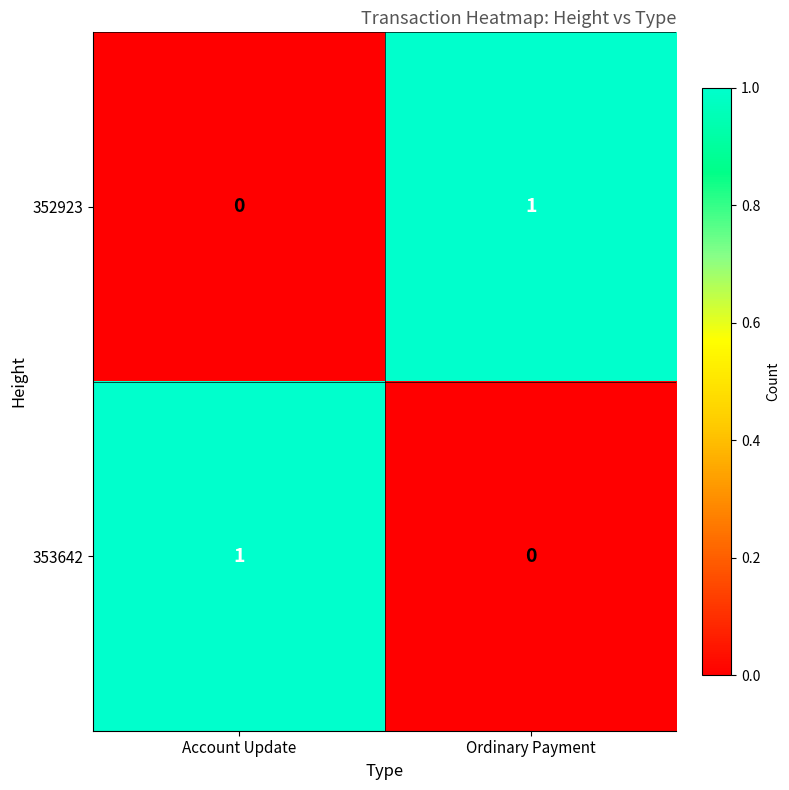

At which label is 352923 closest to 0?

Account Update